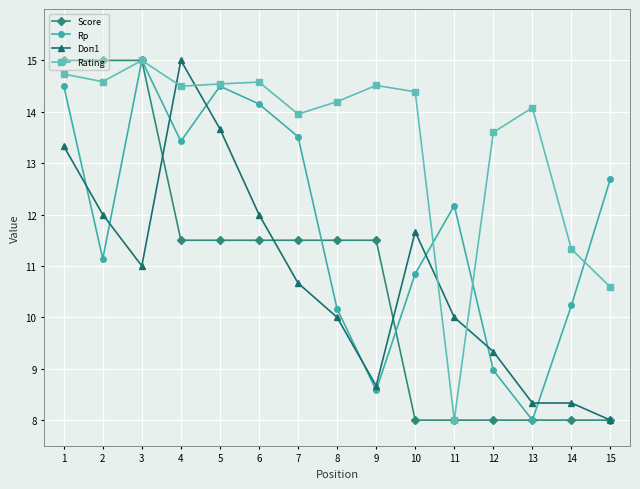

What is the difference between the highest and lowest values at 1?

1.7